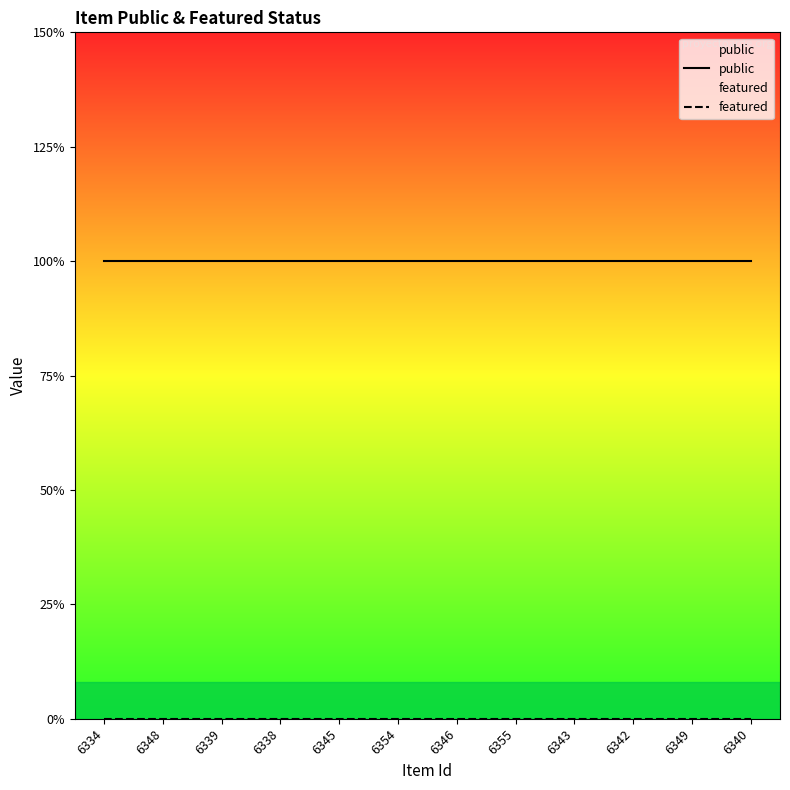

True or false: featured has a value of 0 at 6346.

True